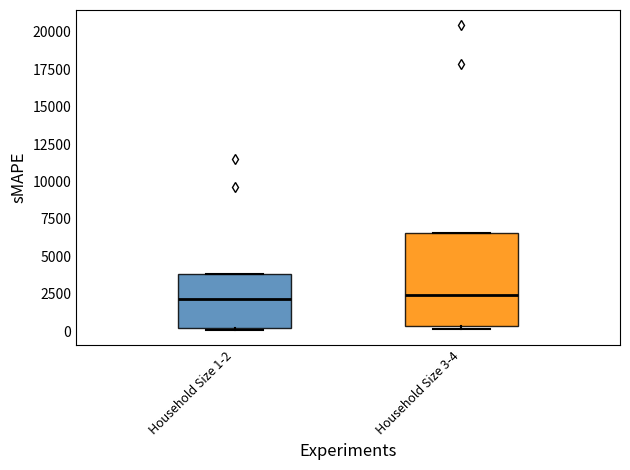

Comparing the boxes themselves (not the whiskers), which one is the tallest?

Household Size 3-4